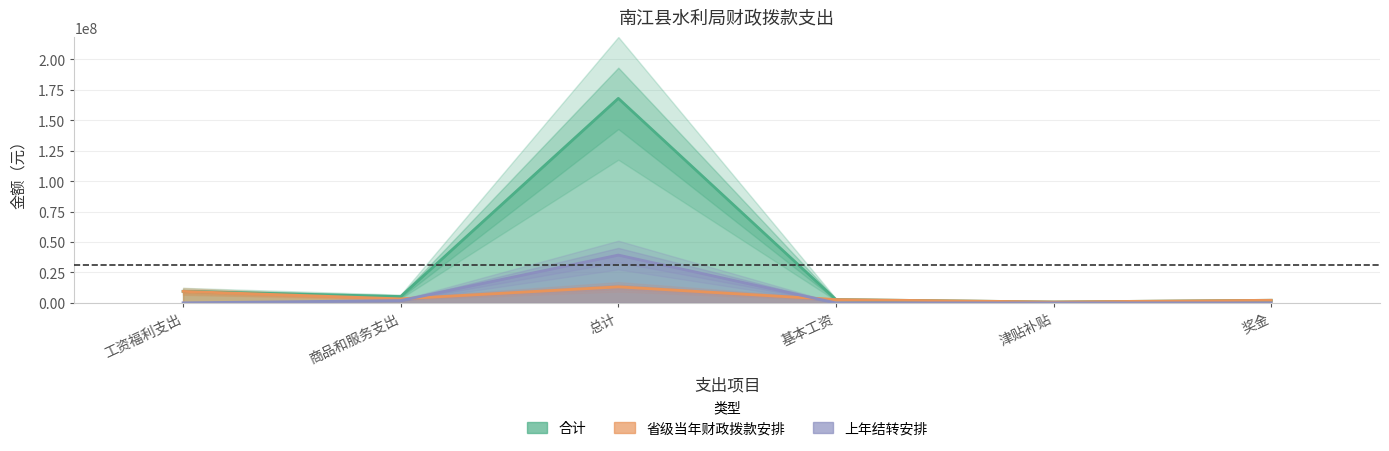

Reading left to right, list all the values displayed in this chart.

合计: 工资福利支出=9514657.8	商品和服务支出=5224810.2	总计=167939004.8	基本工资=2730840.0	津贴补贴=757730.7	奖金=2174211.0
省级当年财政拨款安排: 工资福利支出=9458634.0	商品和服务支出=3317860.0	总计=13166302.0	基本工资=2730840.0	津贴补贴=745056.0	奖金=2171210.0
上年结转安排: 工资福利支出=56023.8	商品和服务支出=1906950.2	总计=39272702.8	基本工资=0.0	津贴补贴=12674.7	奖金=3001.0